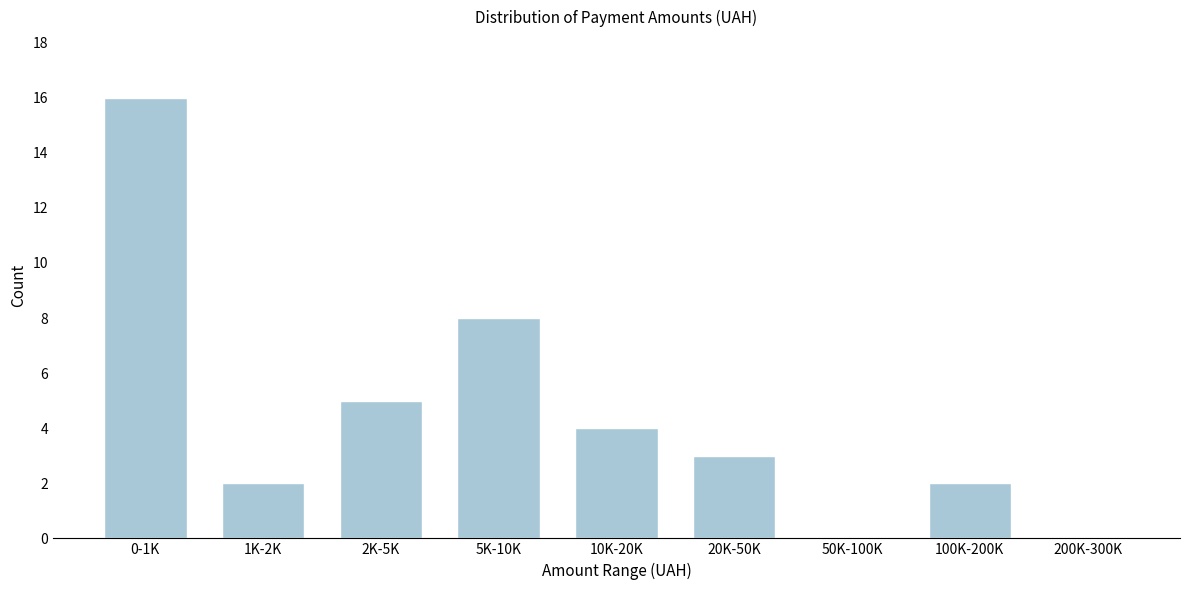

Reading left to right, list all the values displayed in this chart.

0-1K=16	1K-2K=2	2K-5K=5	5K-10K=8	10K-20K=4	20K-50K=3	50K-100K=0	100K-200K=2	200K-300K=0